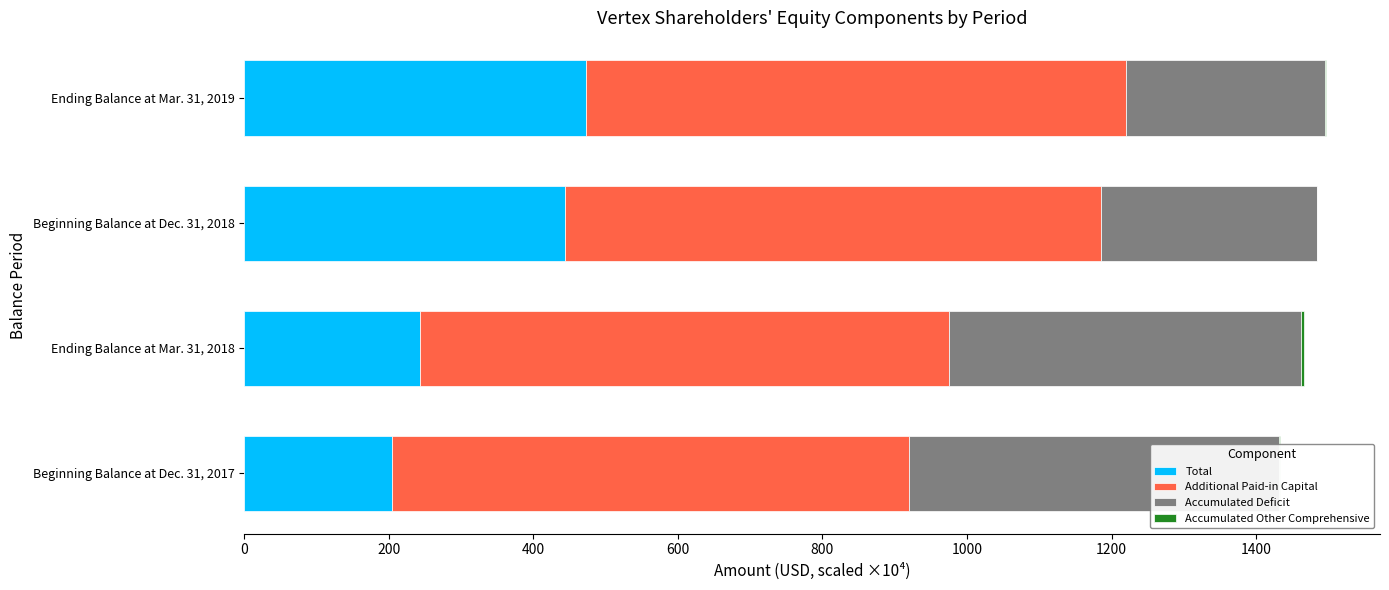

The Total series shows 386.6 at Ending Balance at Mar. 31, 2018. True or false?

False